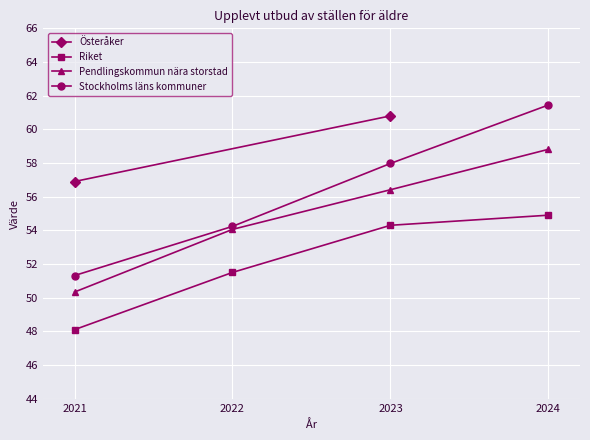

The value of Pendlingskommun nära storstad at 2022 is 54.1. True or false?

True